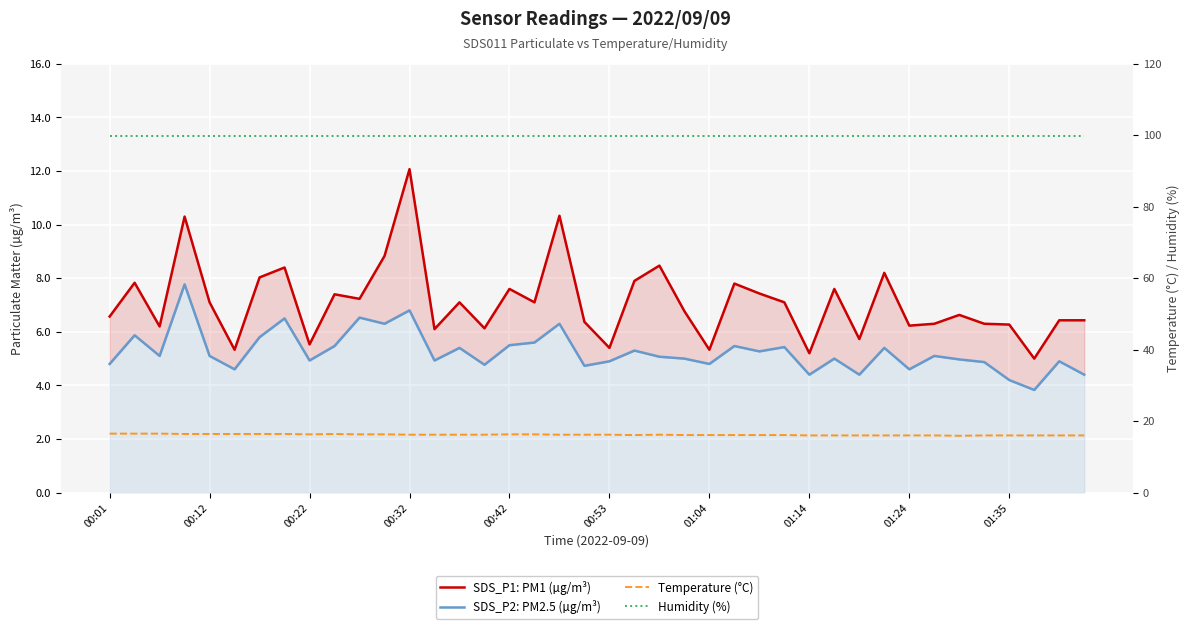

At which label is Humidity (%) closest to 99?

00:01